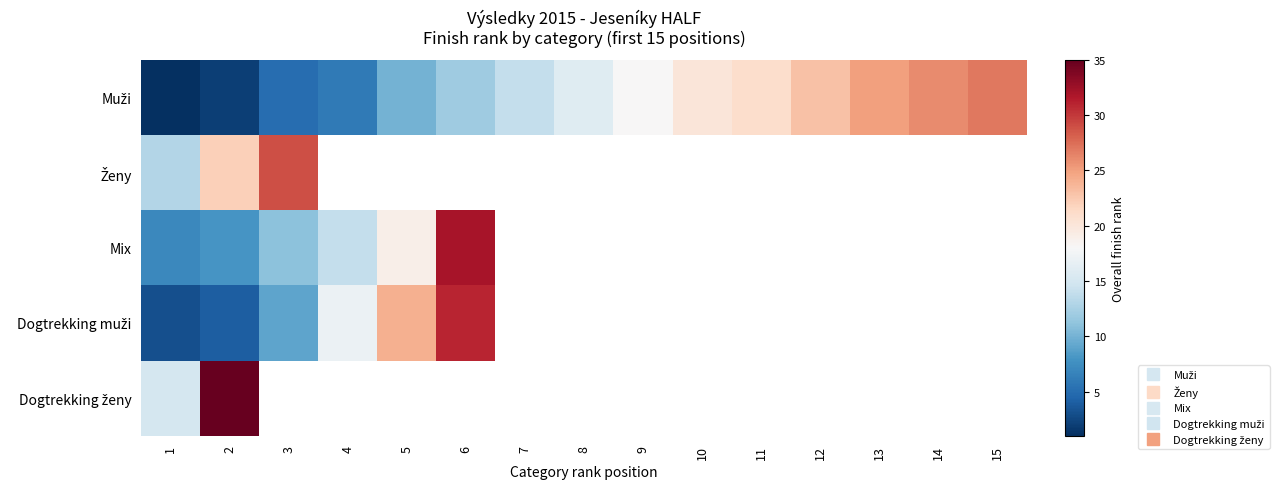

What value does the Muži series have at 10?

20.0